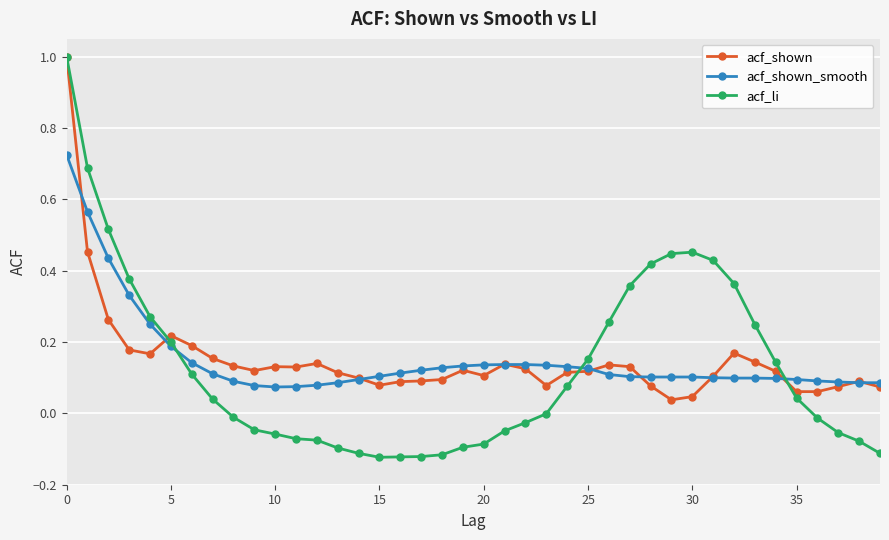

What is the maximum value shown in the chart?

1.0